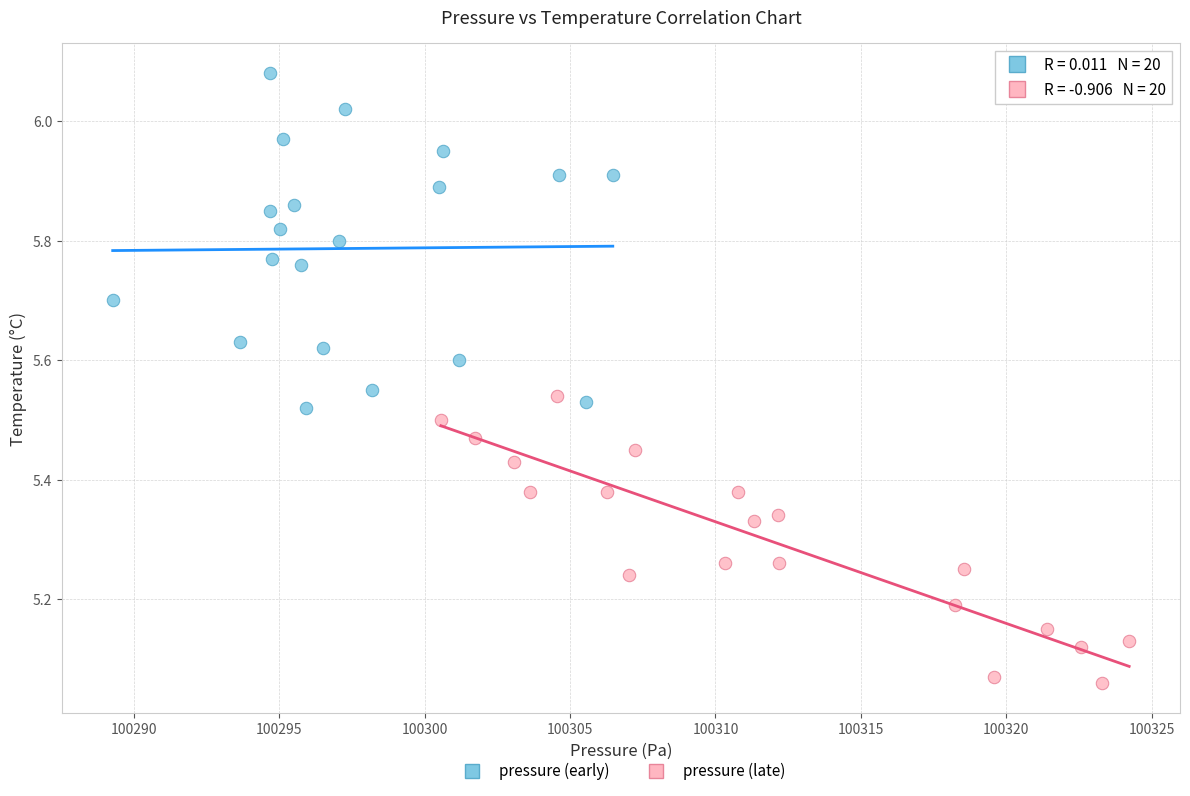

Which series reaches the minimum Y coordinate?

pressure (late)